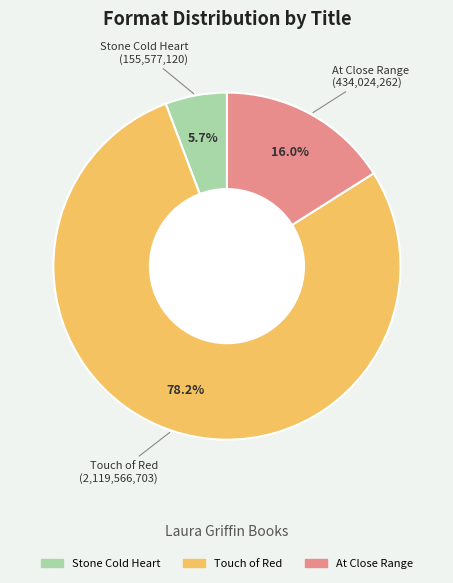

Which slice is the smallest?

Stone Cold Heart